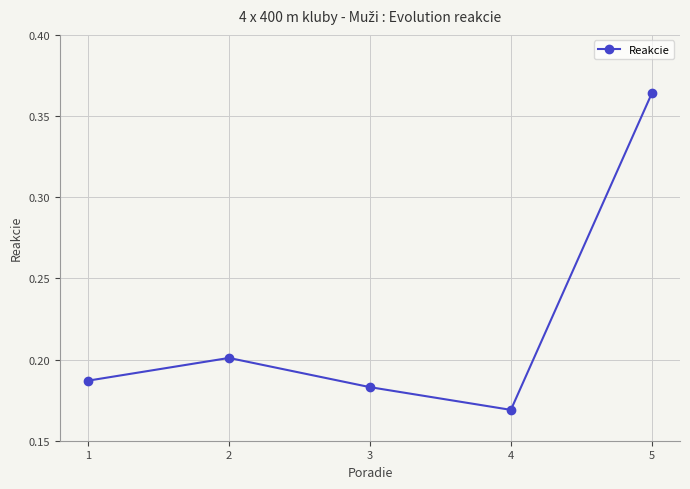

At which category does the chart reach its peak across all series?

5